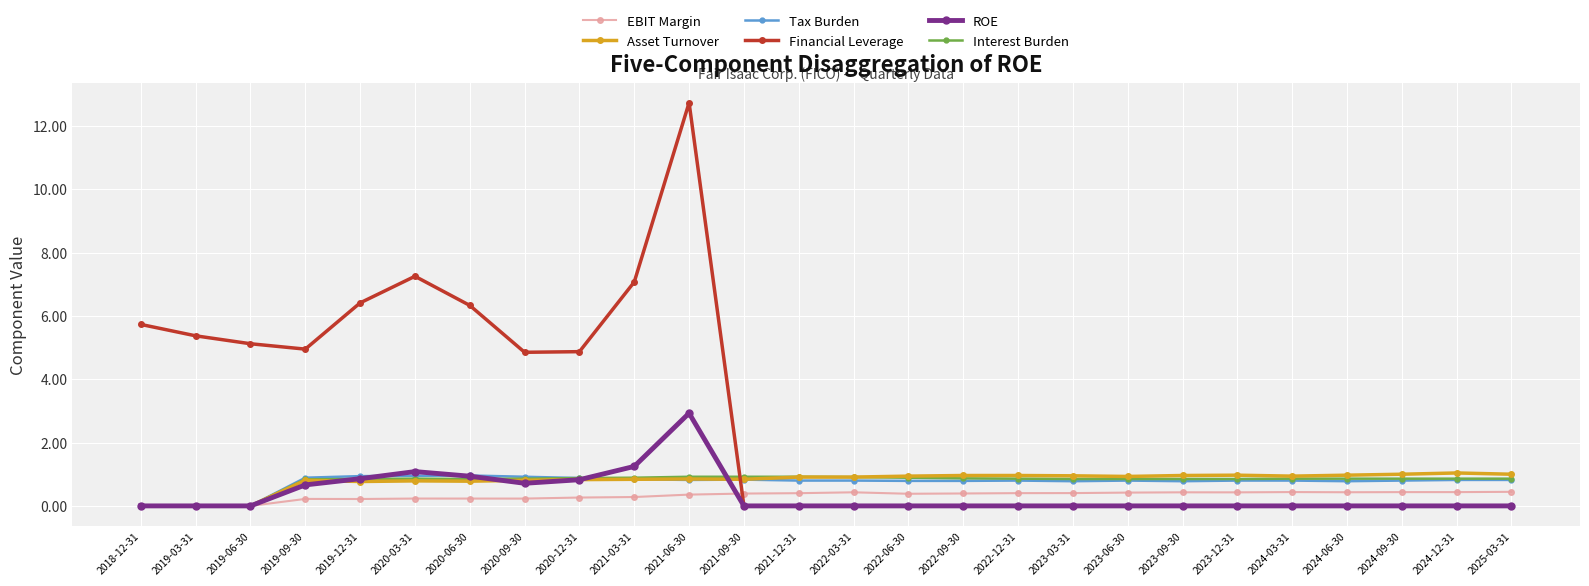

Does the chart display data point markers on the line(s)?

Yes